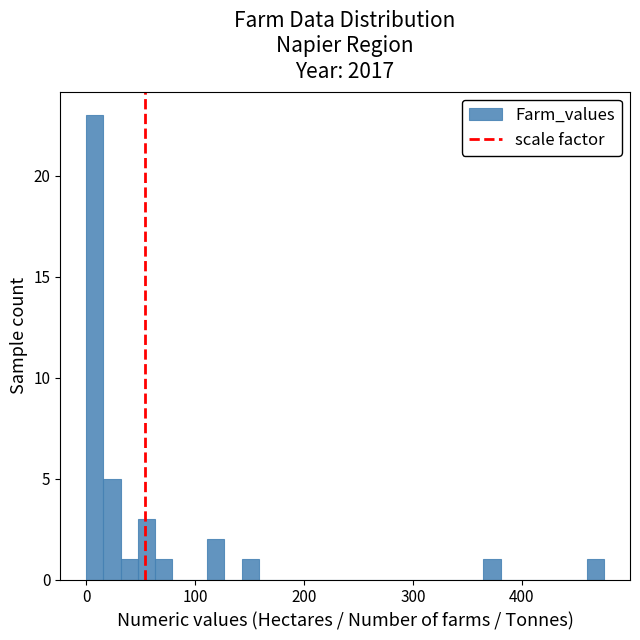

Around what value on the x-axis is the tallest bar? Give the approximate position of its centre, as read against the axis.

10